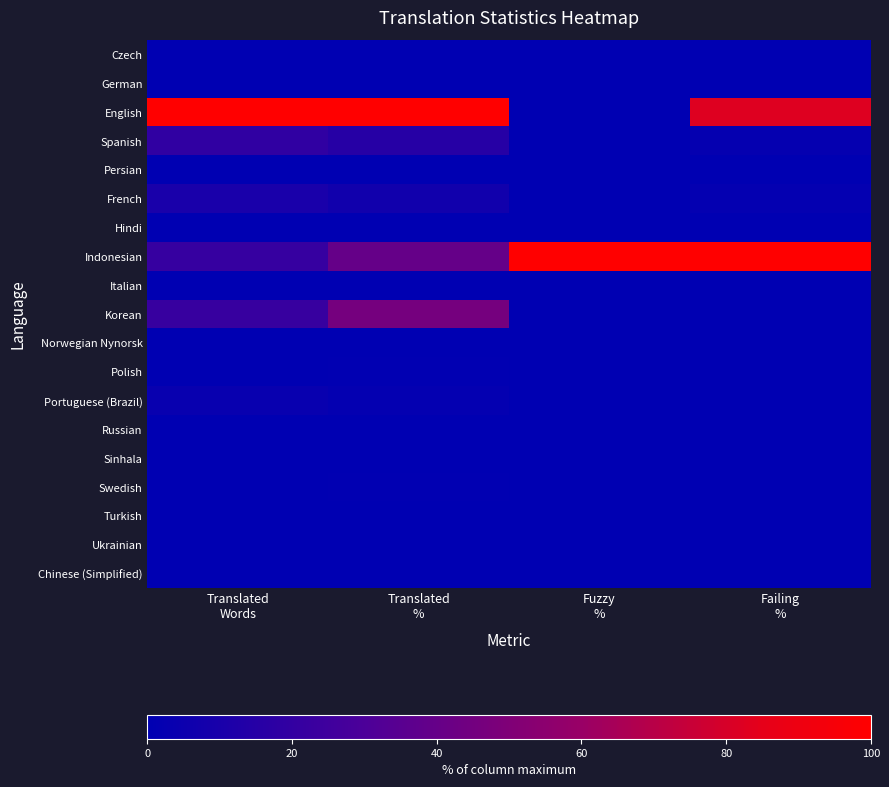

Reading left to right, list all the values displayed in this chart.

Czech: Translated
Words=0.0	Translated
%=0.0	Fuzzy
%=0.0	Failing
%=0.0
German: Translated
Words=0.0	Translated
%=0.0	Fuzzy
%=0.0	Failing
%=0.0
English: Translated
Words=100.0	Translated
%=100.0	Fuzzy
%=0.0	Failing
%=82.6
Spanish: Translated
Words=19.4	Translated
%=15.2	Fuzzy
%=0.0	Failing
%=2.3
Persian: Translated
Words=0.0	Translated
%=0.0	Fuzzy
%=0.0	Failing
%=0.0
French: Translated
Words=10.0	Translated
%=6.9	Fuzzy
%=0.0	Failing
%=1.8
Hindi: Translated
Words=0.0	Translated
%=0.0	Fuzzy
%=0.0	Failing
%=0.0
Indonesian: Translated
Words=21.8	Translated
%=40.0	Fuzzy
%=100.0	Failing
%=100.0
Italian: Translated
Words=0.0	Translated
%=0.0	Fuzzy
%=0.0	Failing
%=0.0
Korean: Translated
Words=22.1	Translated
%=45.8	Fuzzy
%=0.0	Failing
%=0.0
Norwegian Nynorsk: Translated
Words=0.0	Translated
%=0.0	Fuzzy
%=0.0	Failing
%=0.0
Polish: Translated
Words=0.0	Translated
%=0.7	Fuzzy
%=0.0	Failing
%=0.0
Portuguese (Brazil): Translated
Words=3.1	Translated
%=1.8	Fuzzy
%=0.0	Failing
%=0.0
Russian: Translated
Words=0.0	Translated
%=0.0	Fuzzy
%=0.0	Failing
%=0.0
Sinhala: Translated
Words=0.0	Translated
%=0.0	Fuzzy
%=0.0	Failing
%=0.0
Swedish: Translated
Words=0.1	Translated
%=0.7	Fuzzy
%=0.0	Failing
%=0.0
Turkish: Translated
Words=0.0	Translated
%=0.3	Fuzzy
%=0.0	Failing
%=0.0
Ukrainian: Translated
Words=0.0	Translated
%=0.0	Fuzzy
%=0.0	Failing
%=0.0
Chinese (Simplified): Translated
Words=0.0	Translated
%=0.3	Fuzzy
%=0.0	Failing
%=0.0